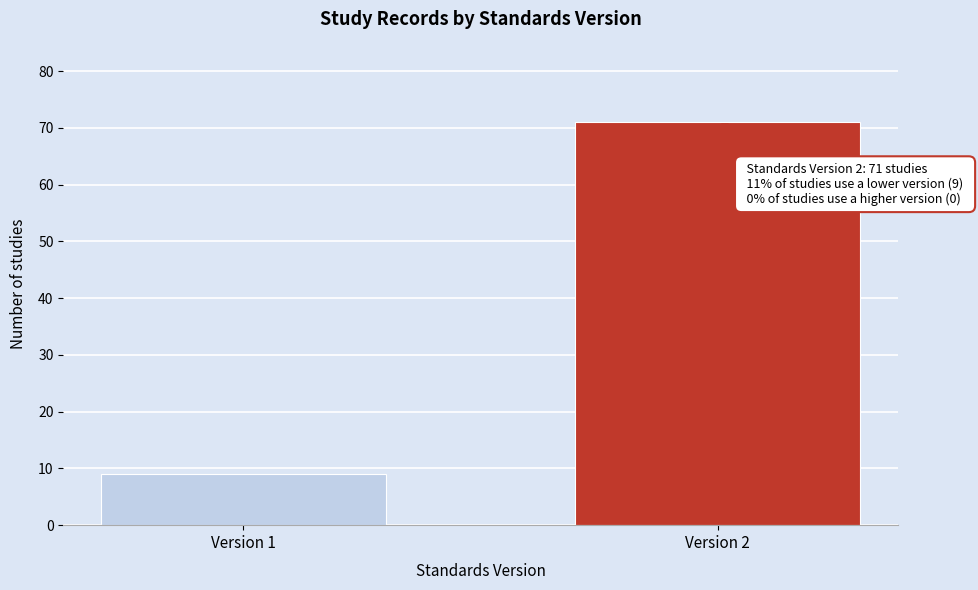

Reading left to right, transcribe all the data shown in this chart.

Version 1=9	Version 2=71